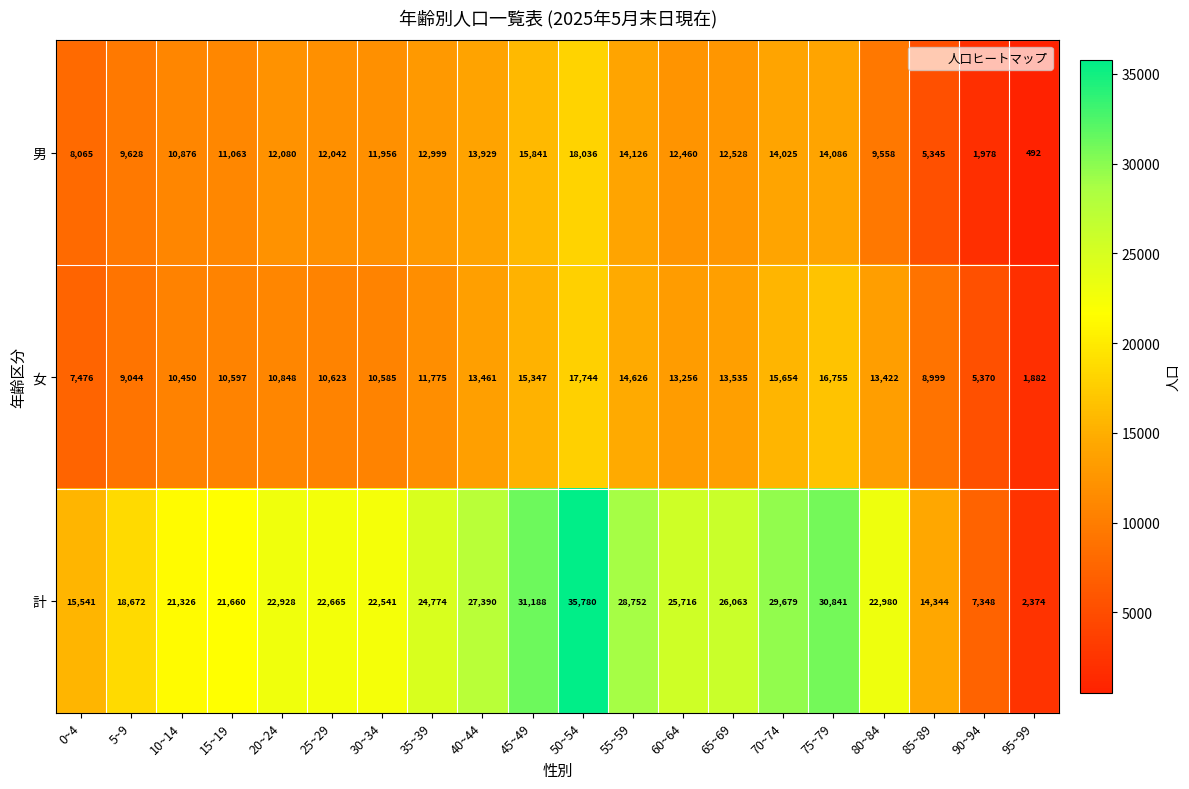

How many categories are shown in the chart?

20